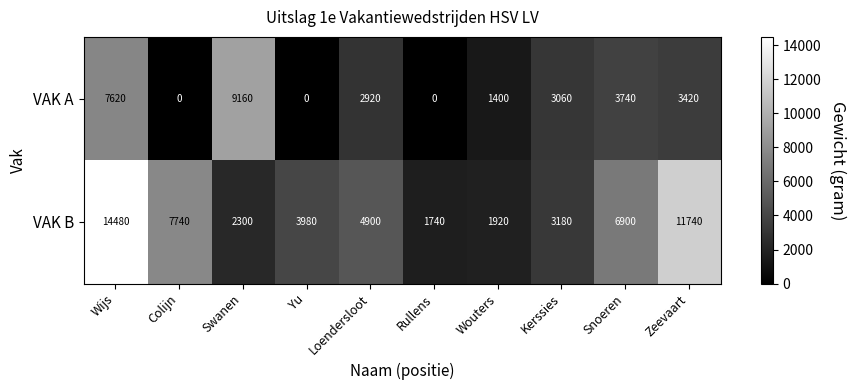

What is the difference between the highest and lowest values at Wijs?

6860